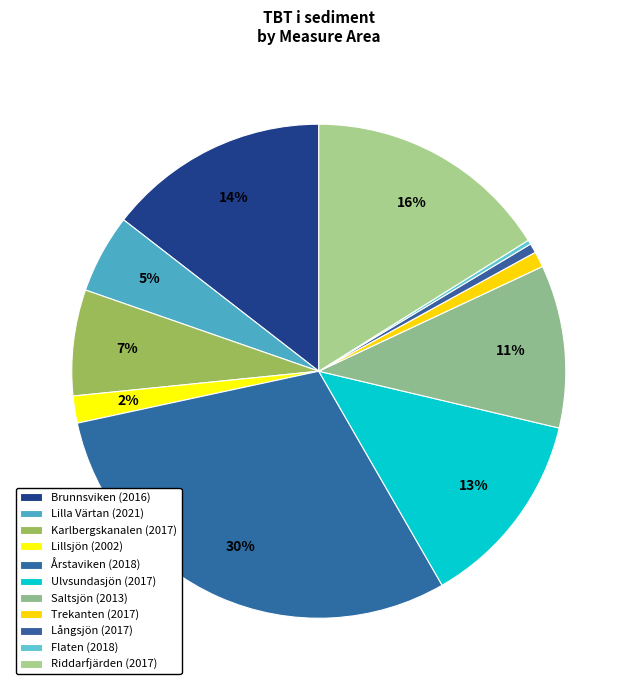

How many segments does this pie chart have?

11